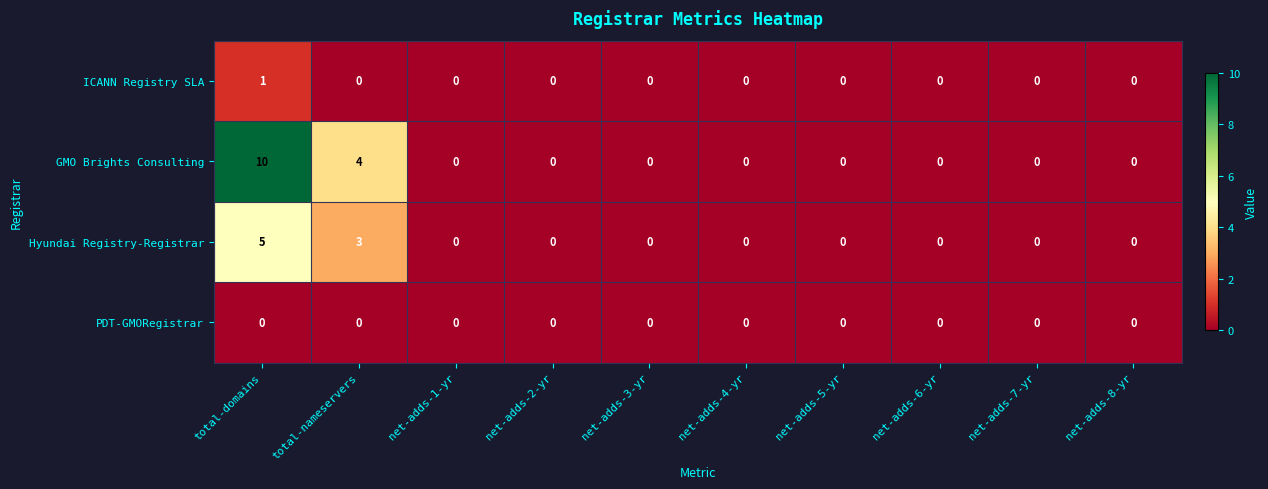

What is the difference between the second highest and second lowest values in the Hyundai Registry-Registrar series?

3